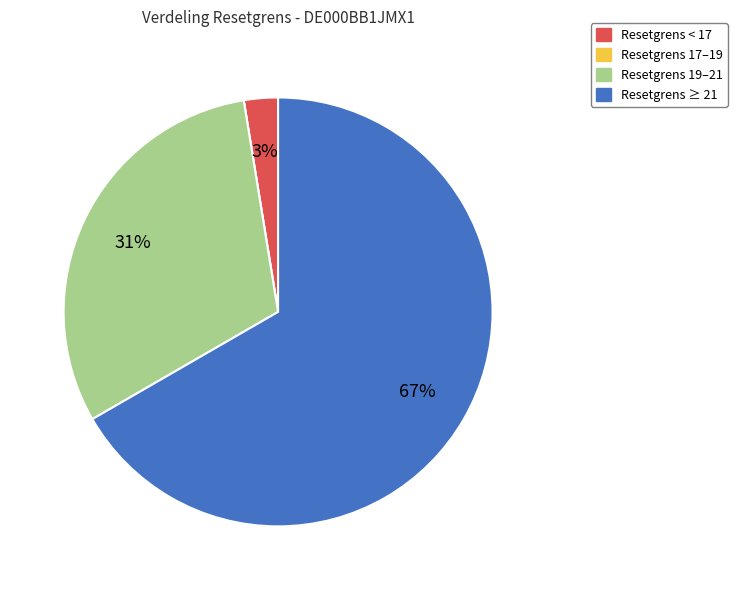

To the nearest percent, what is the average slice percentage?

25%